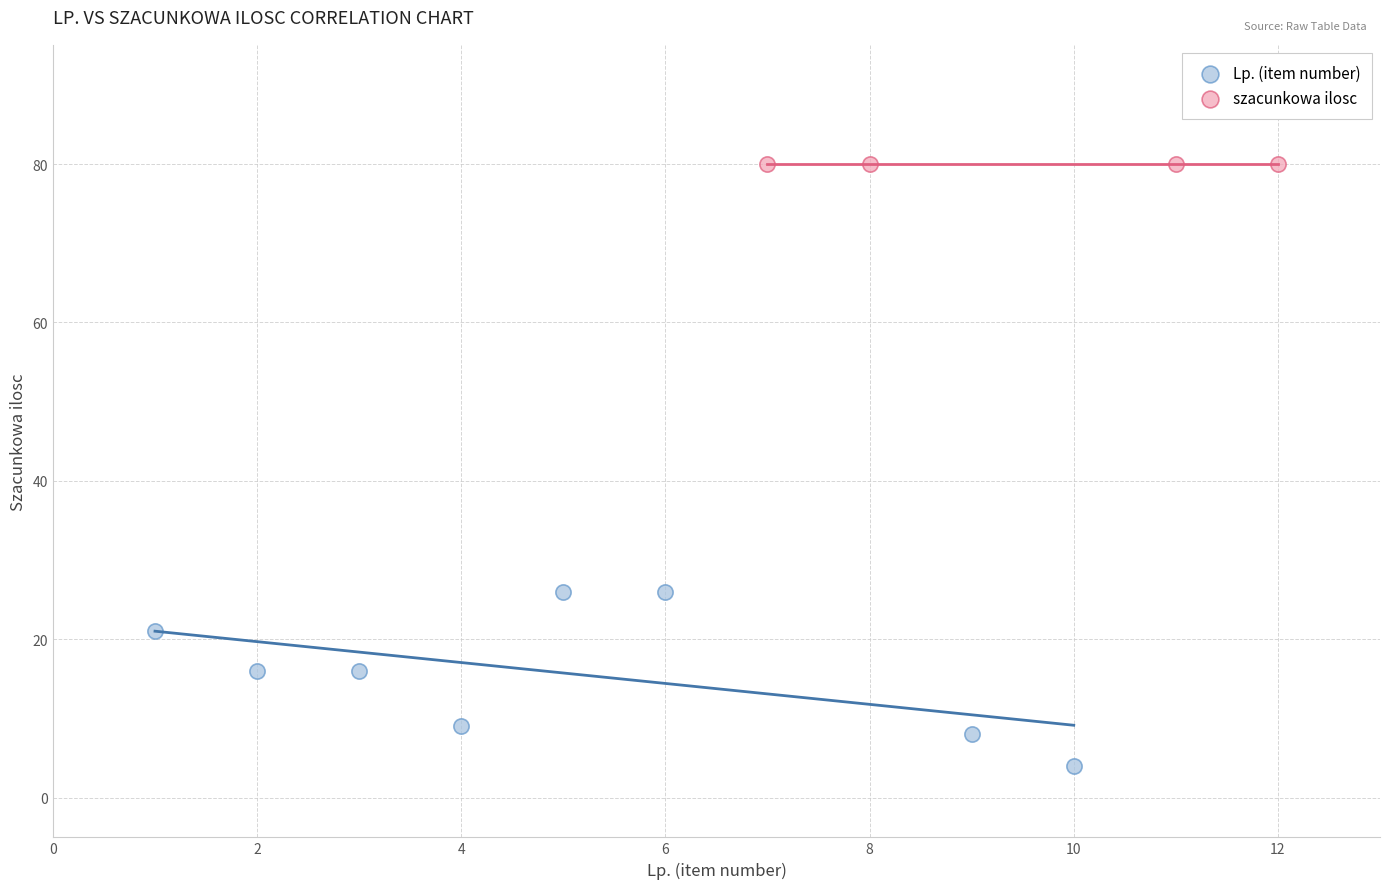

Which series reaches the minimum Y coordinate?

Lp. (item number)